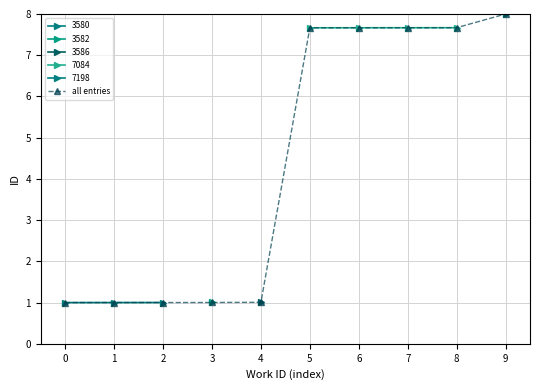

Where is the data nearest to the value 4?

4